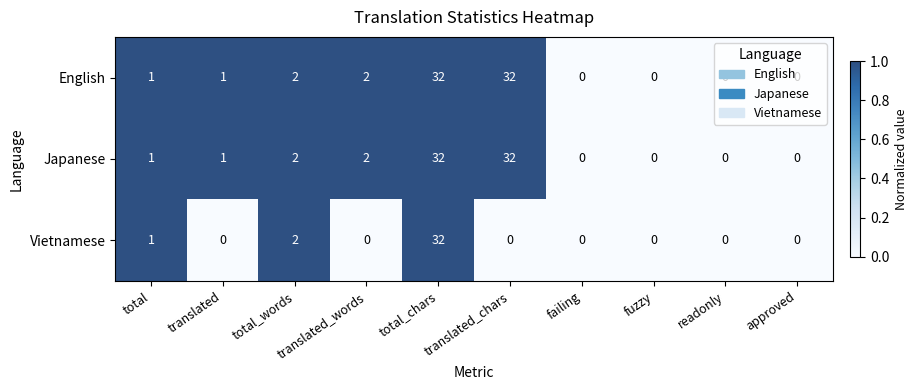

What is the total value across all series at translated_words?

4